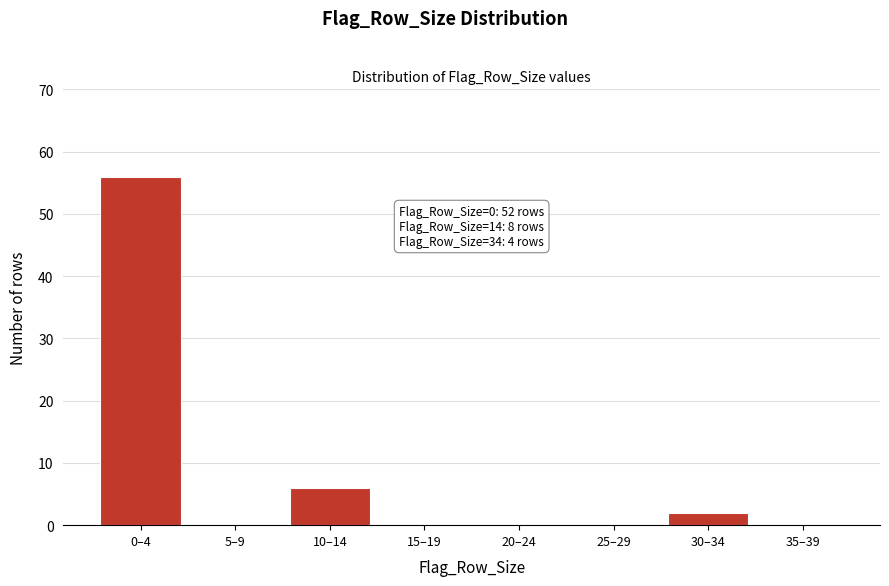

Reading left to right, transcribe all the data shown in this chart.

0–4=56	5–9=0	10–14=6	15–19=0	20–24=0	25–29=0	30–34=2	35–39=0